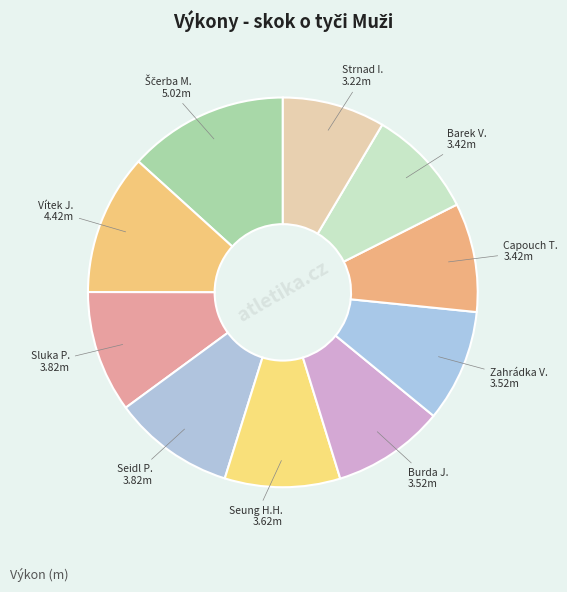

Count the number of slices in the pie.

10